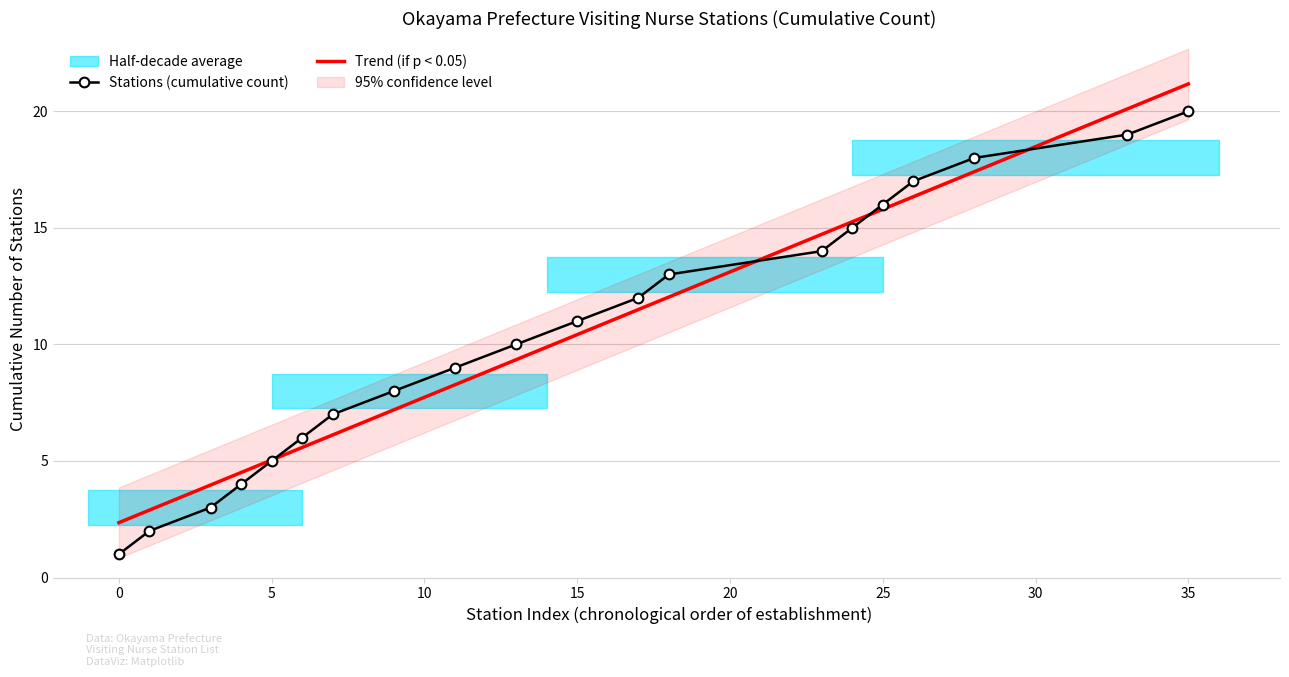

The value of Stations (cumulative count) at 5 is 5. True or false?

True